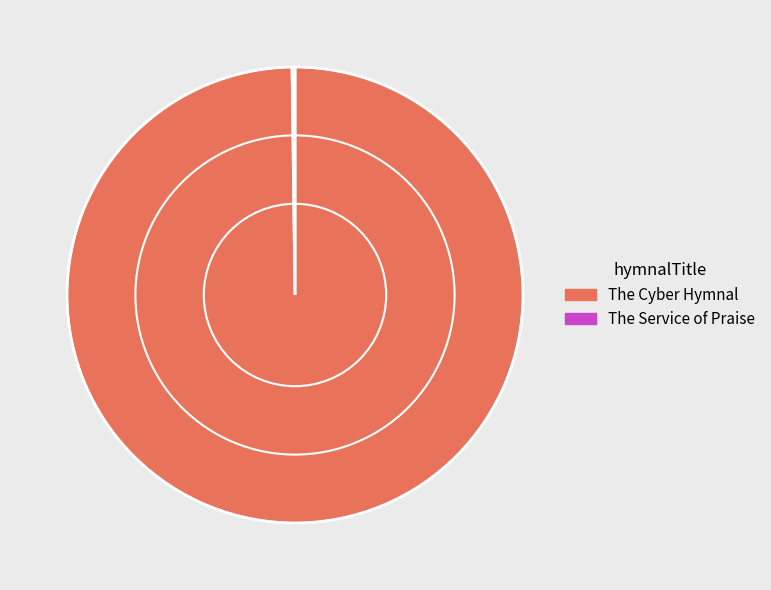

Is it true that The Cyber Hymnal is 100% of the pie?

True